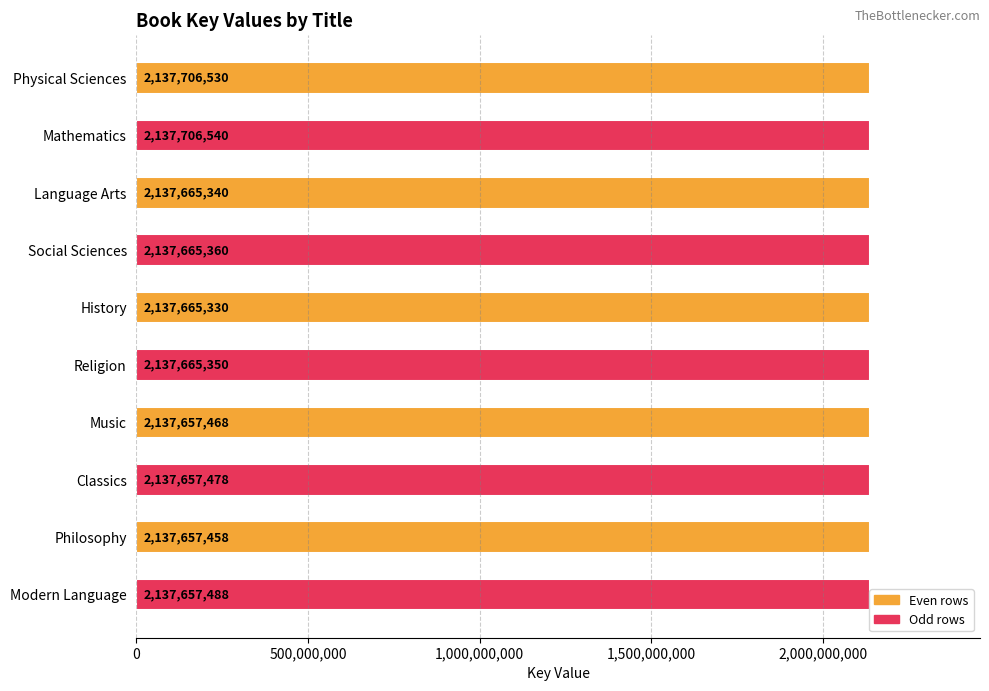

What value does the data have at Physical Sciences, to the nearest 100?

2137706500